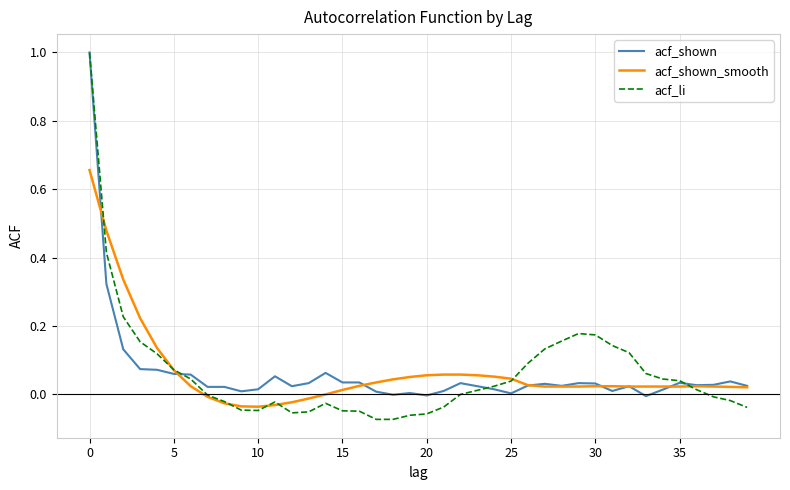

Which series has the widest spread of values?

acf_li